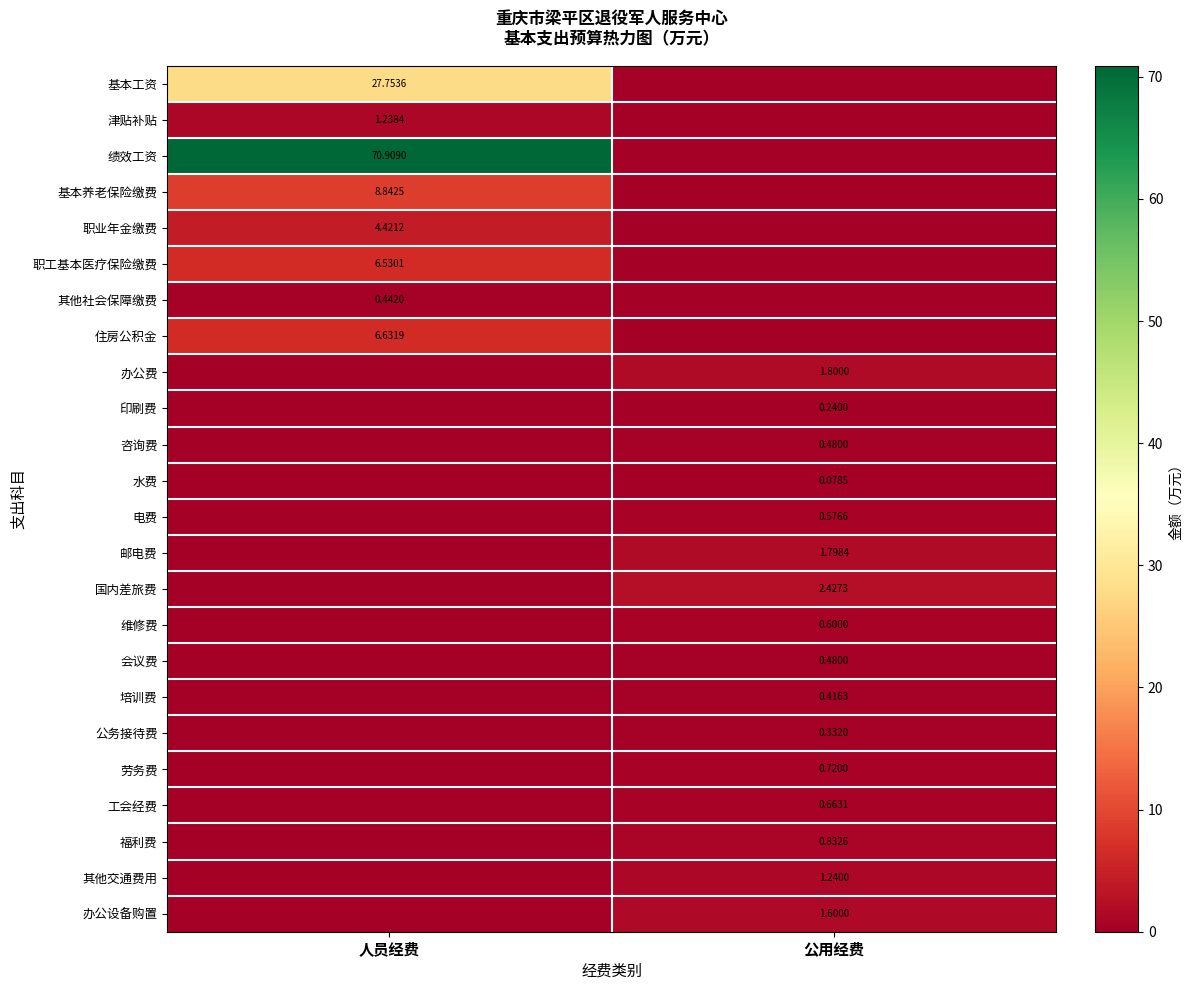

Is the value of 印刷费 at 公用经费 greater than the value of 职业年金缴费 at 人员经费?

No